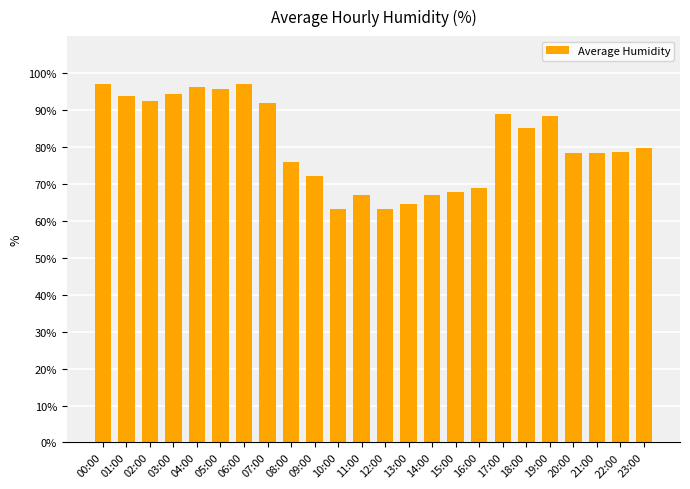

What is the value of the 4th bar from the left?

94.3